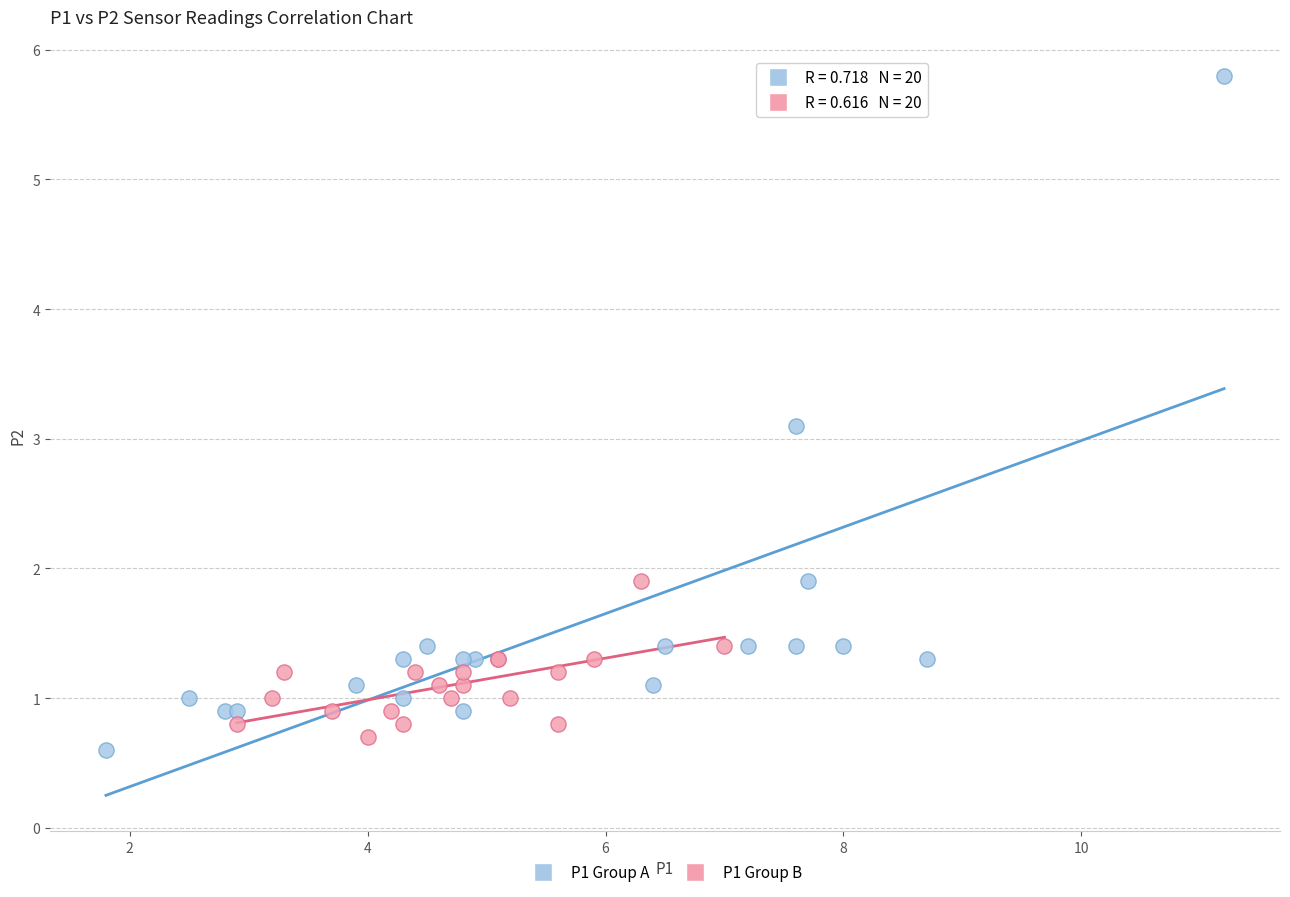

Which series has the largest Y range (max minus min)?

P1 Group A